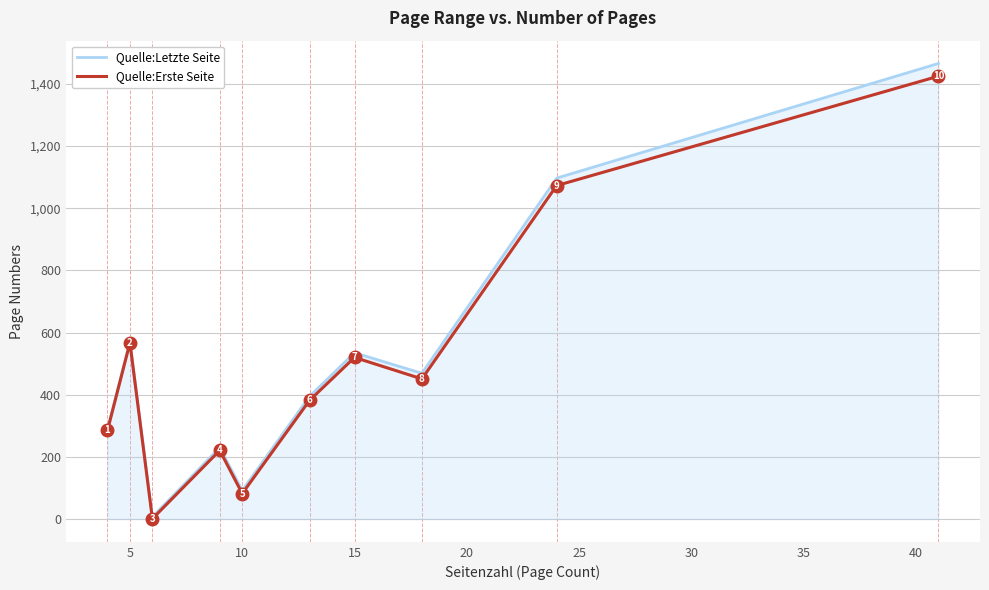

What is the minimum value shown in the chart?

1